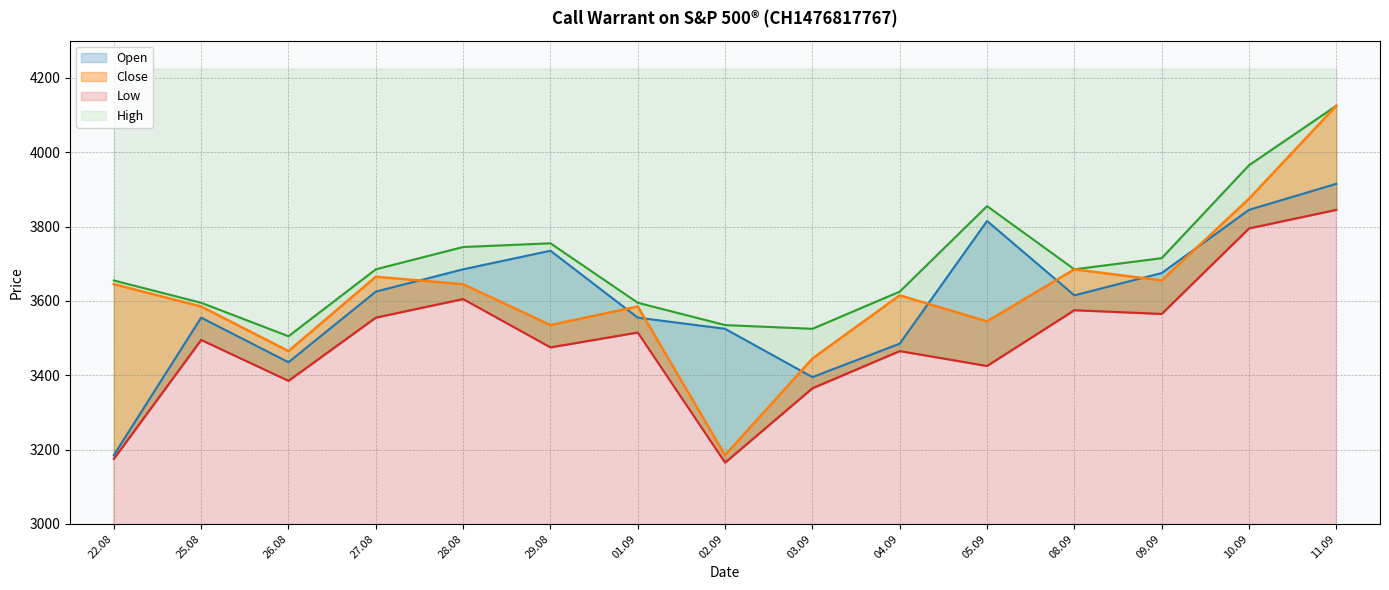

Rank the series by their maximum value, from lowest to highest.

Low, Open, High, Close